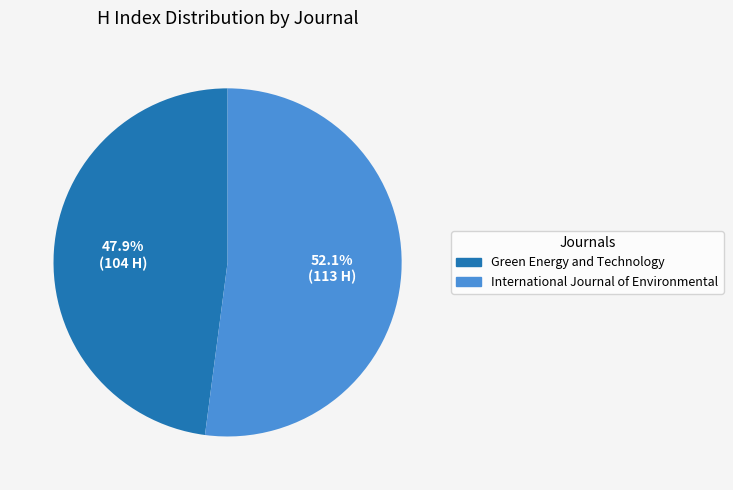

To the nearest percent, what portion does International Journal of Environmental represent?

52%